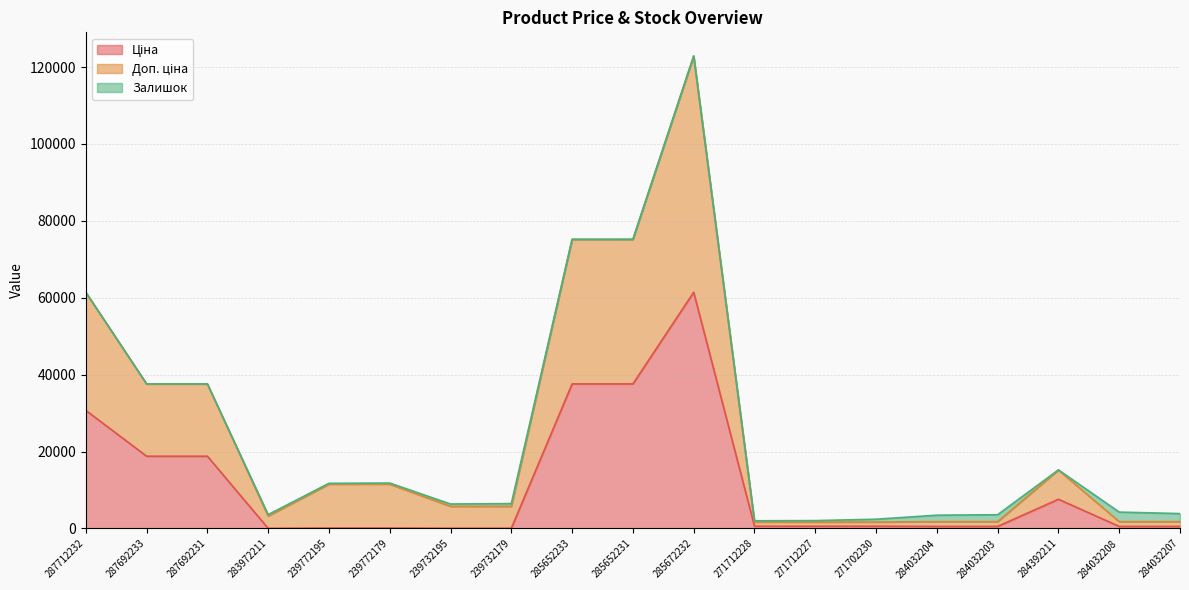

Is the value of Доп. ціна at 284032204 greater than the value of Ціна at 287692233?

No